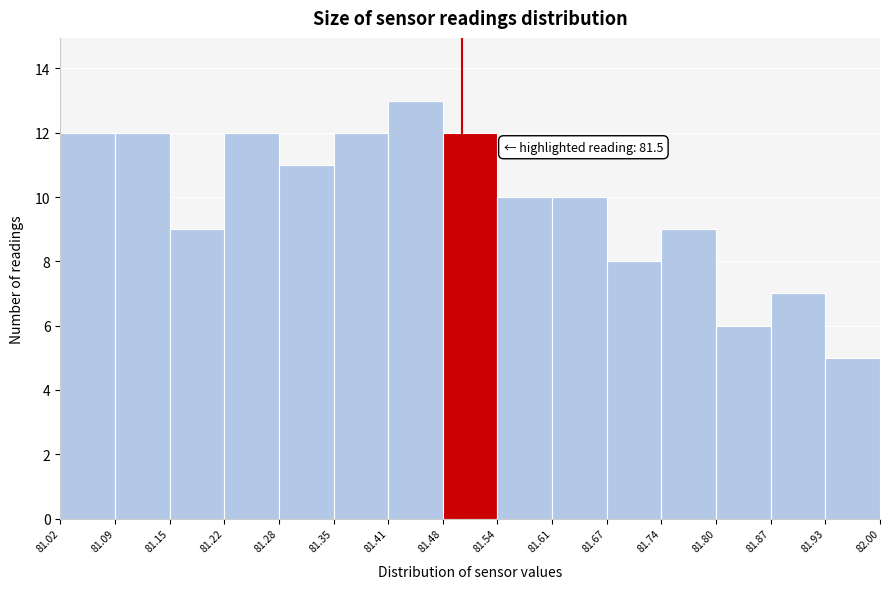

Over which range of the x-axis is the bar tallest?

81.41 to 81.48